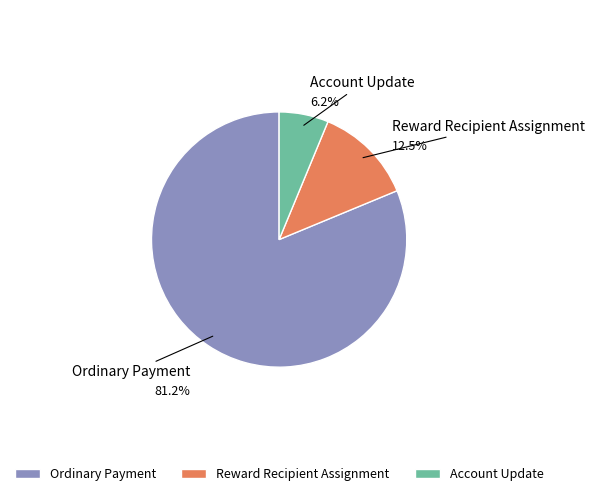

The Account Update slice represents 20% of the pie. True or false?

False